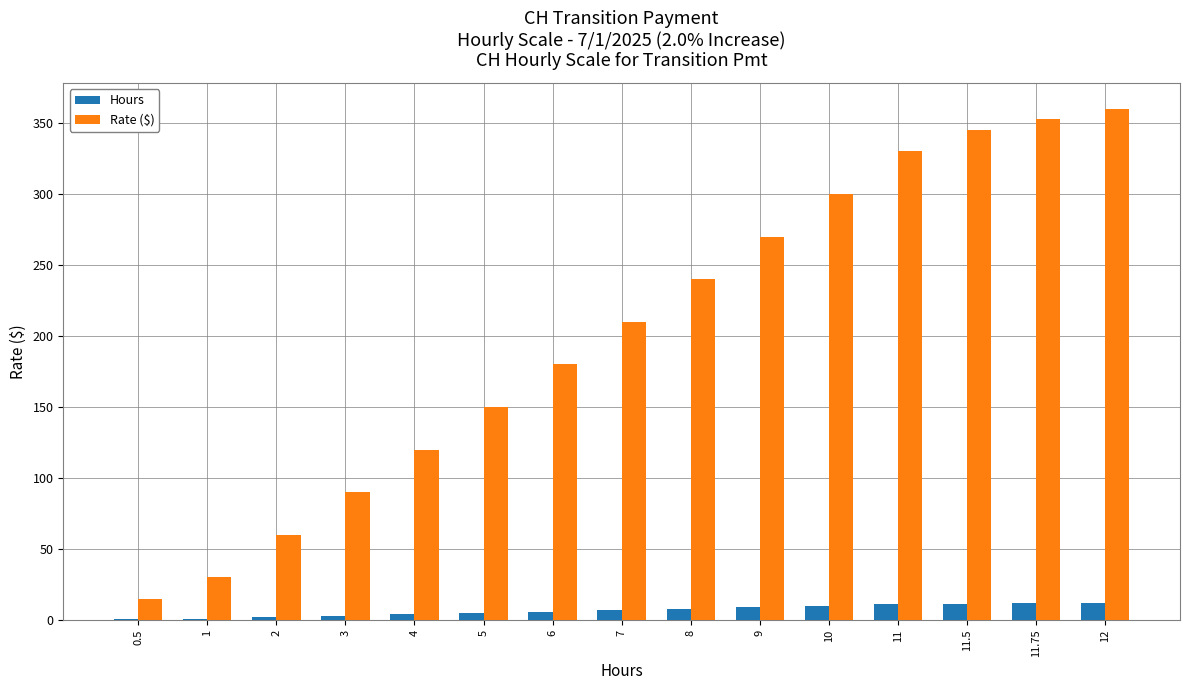

Which series changed the most between 5 and 11.5?

Rate ($)